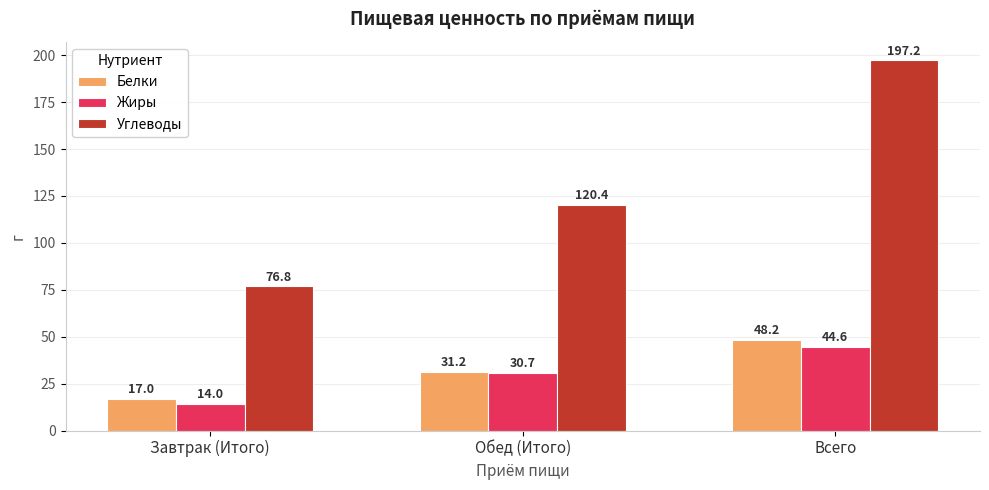

Which label corresponds to the largest value in the chart?

Всего